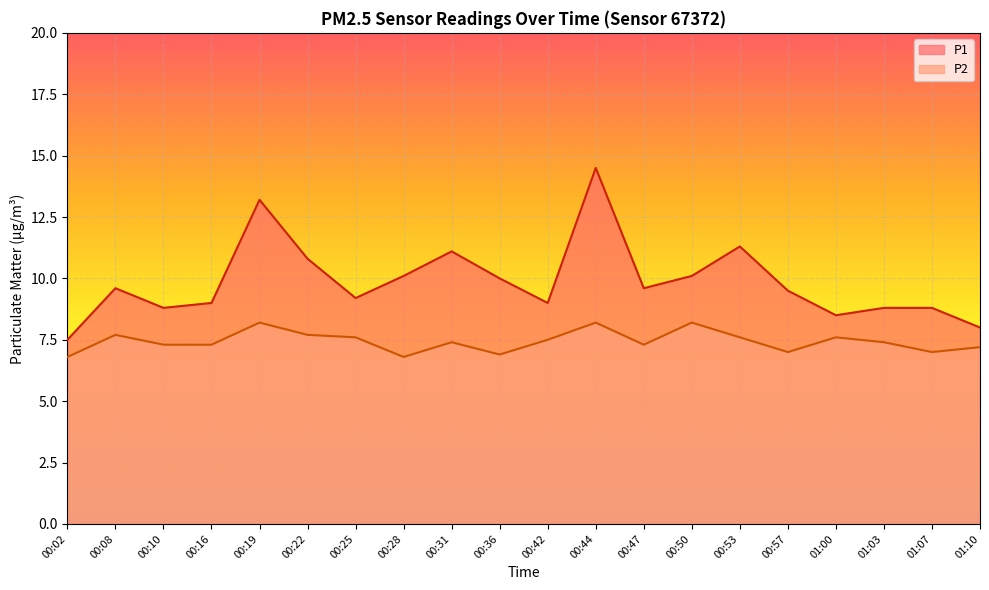

Which has a higher value, 00:47 or 00:36?

00:36